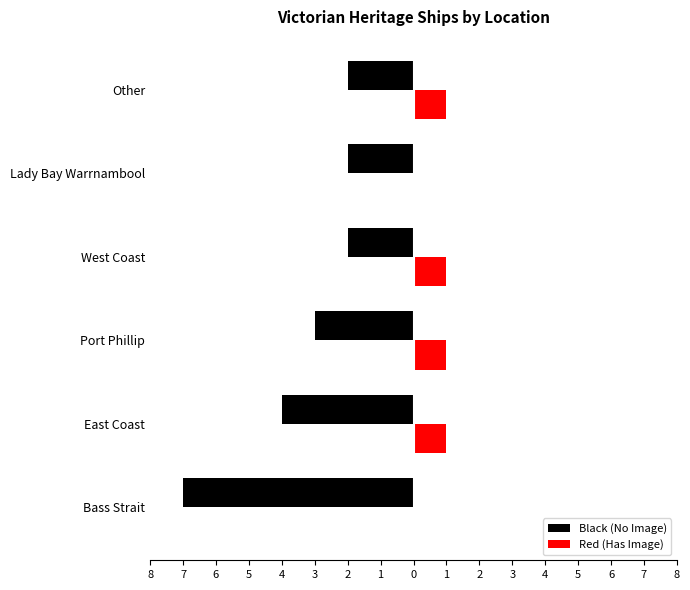

What are all the series names shown in the legend?

Black (No Image), Red (Has Image)